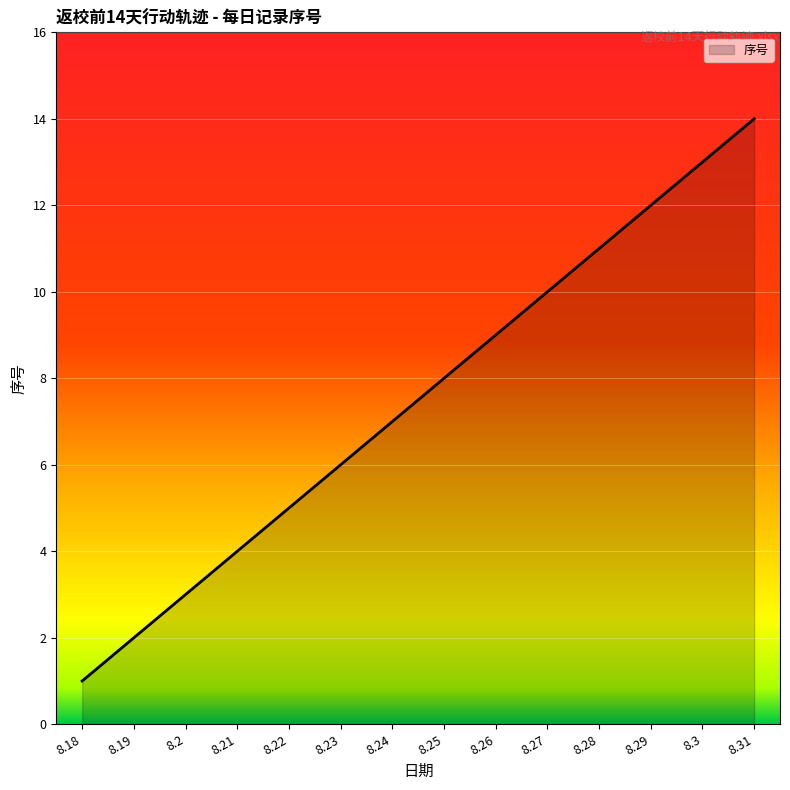

The value at 8.26 is 9. True or false?

True